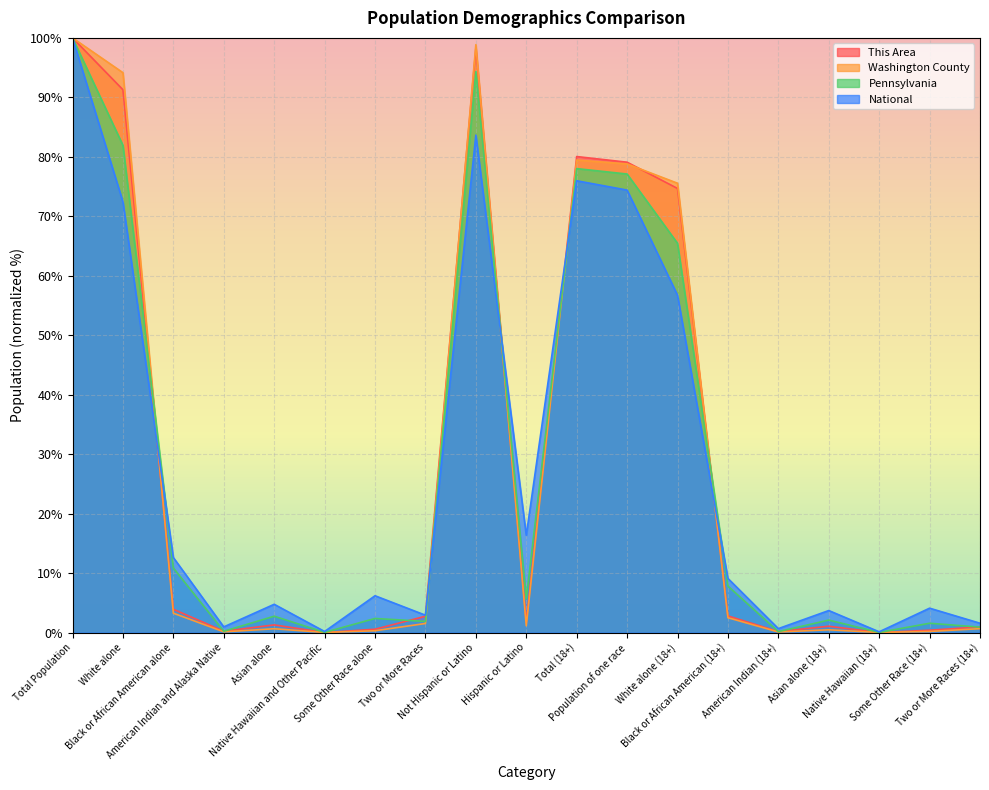

Which series has the widest spread of values?

This Area